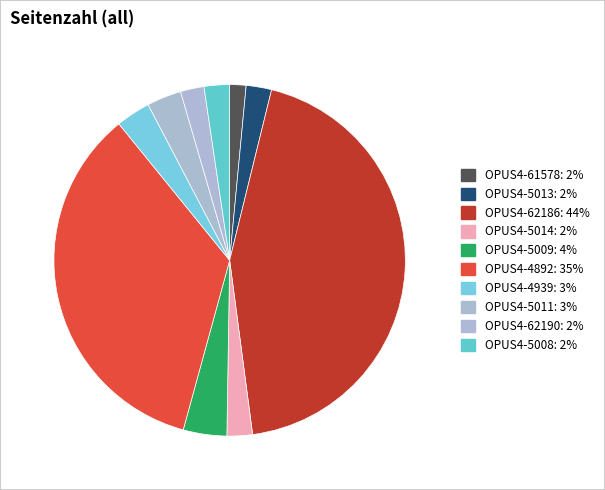

Count the number of slices in the pie.

10